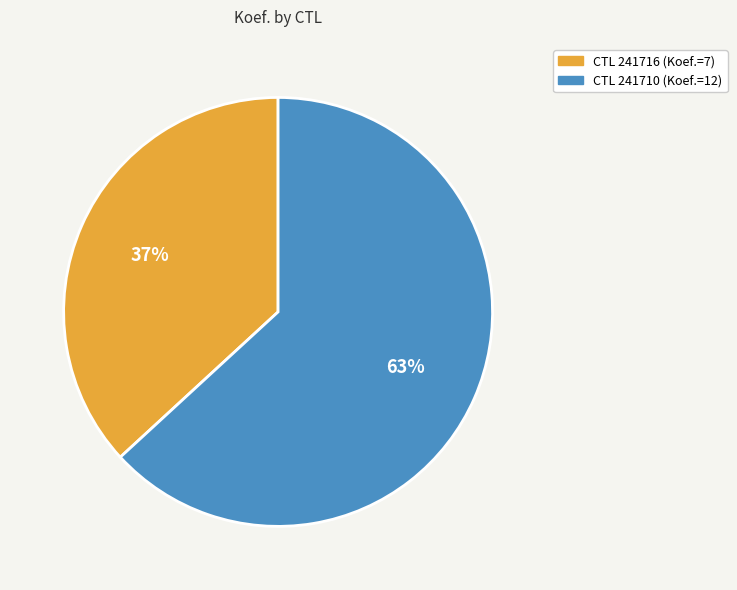

Does any single category account for the majority?

Yes